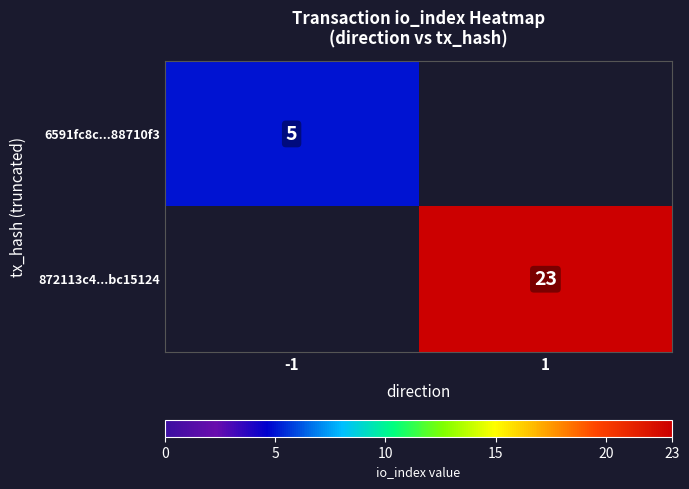

True or false: 6591fc8c...88710f3 has a value of 3 at -1.

False